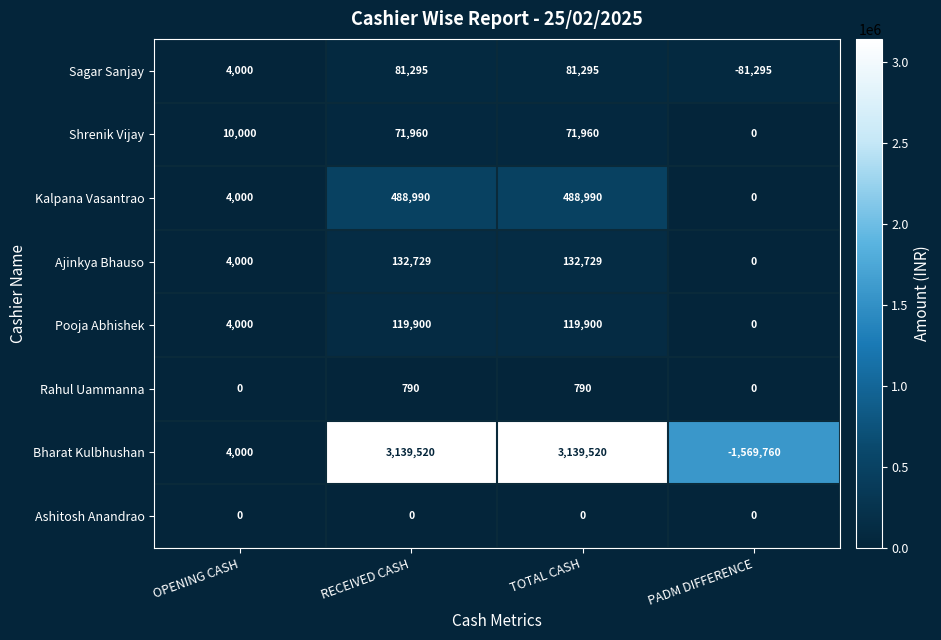

Which series has the largest total across all categories?

Bharat Kulbhushan